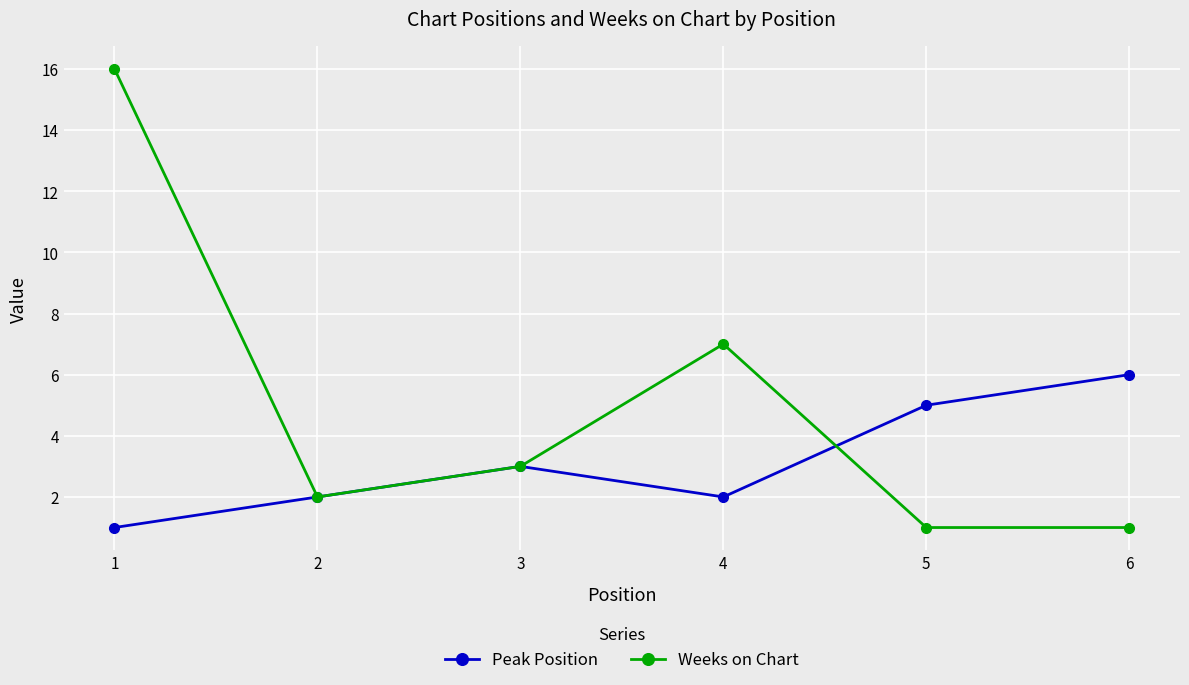

What is the maximum value for Peak Position?

6